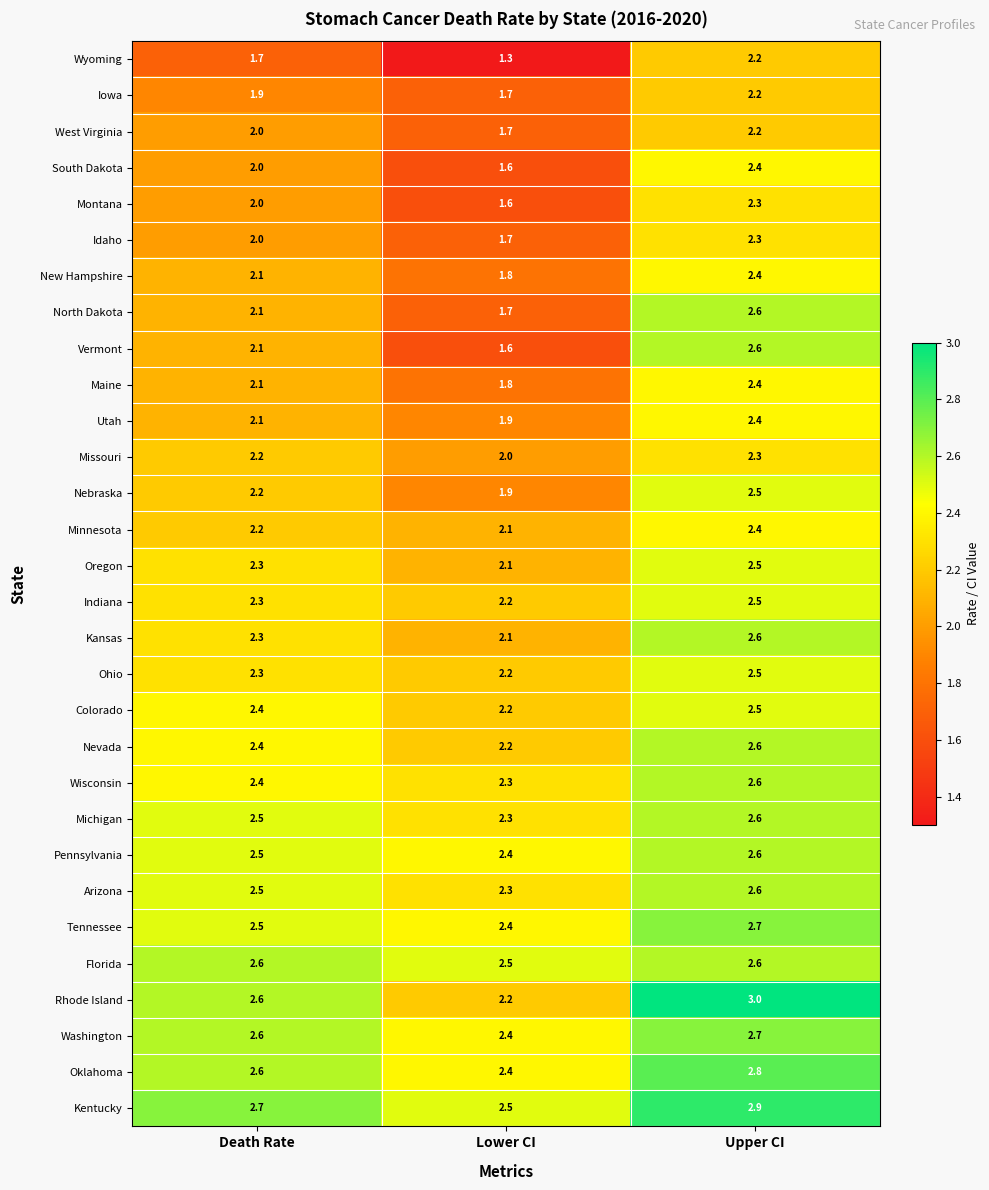

Where is Nevada nearest to the value 2?

Lower CI